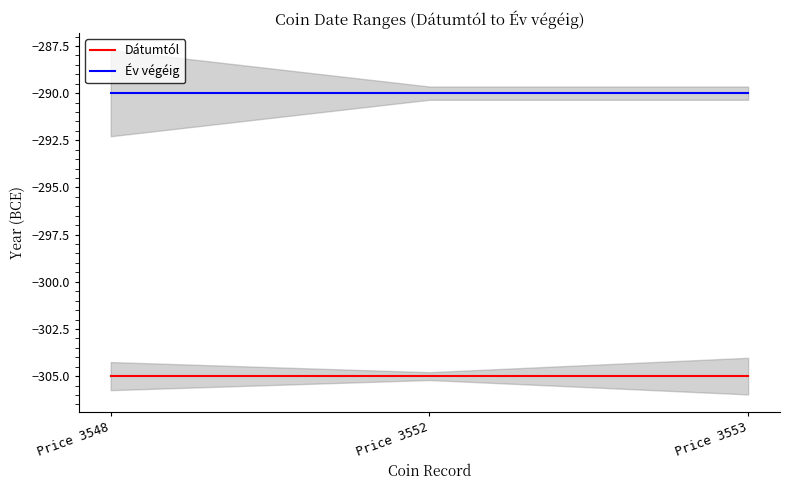

Which category has the lowest value in the Dátumtól series?

Price 3548